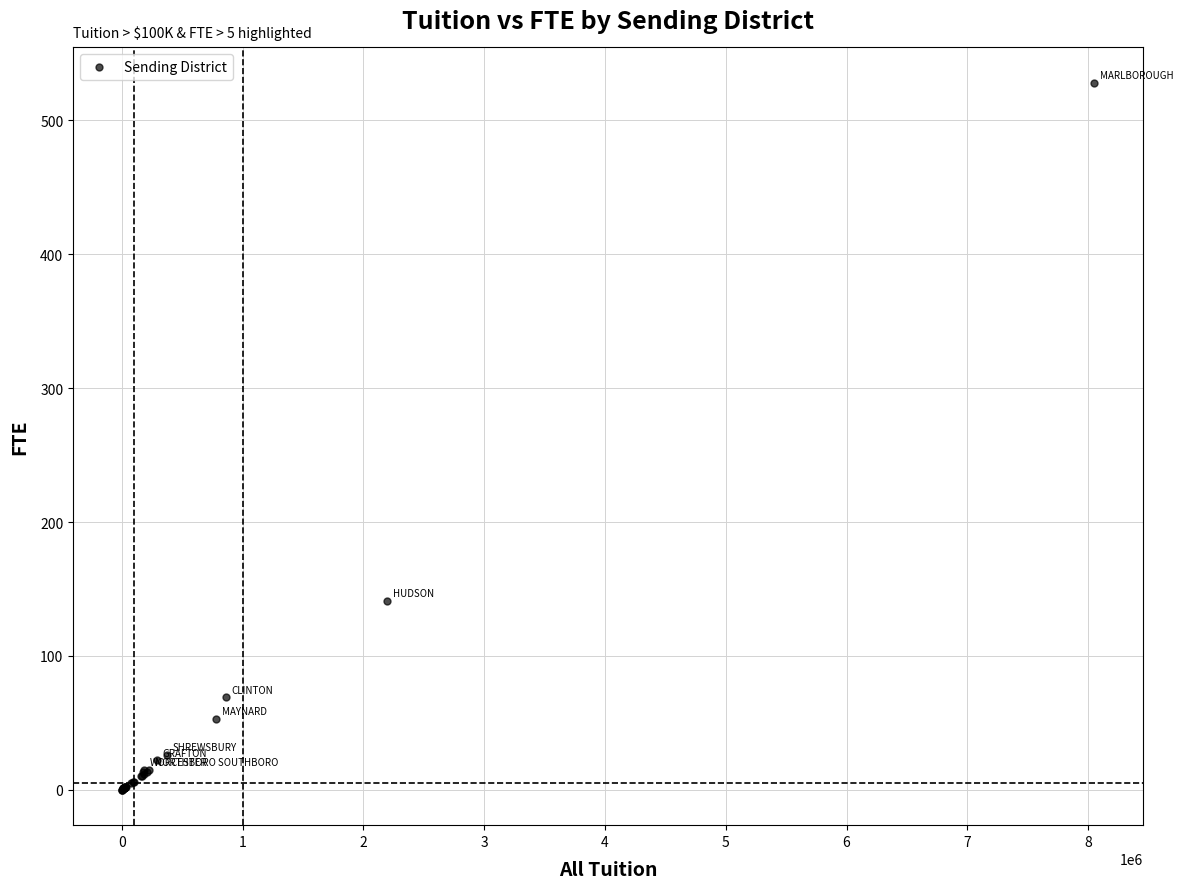

What Y value in the scatter plot is closest to 264?

141